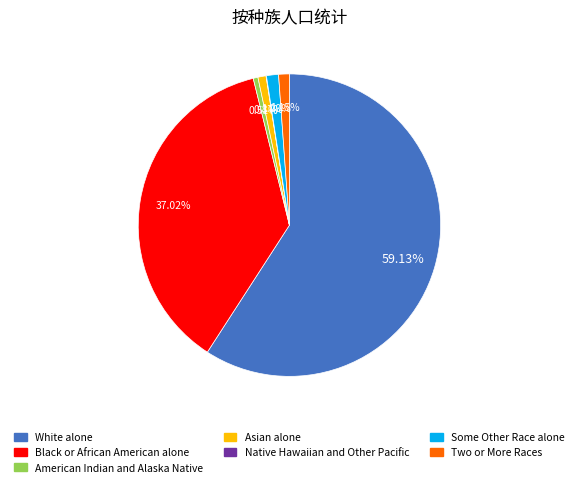

Does American Indian and Alaska Native account for over 50% of the chart?

No